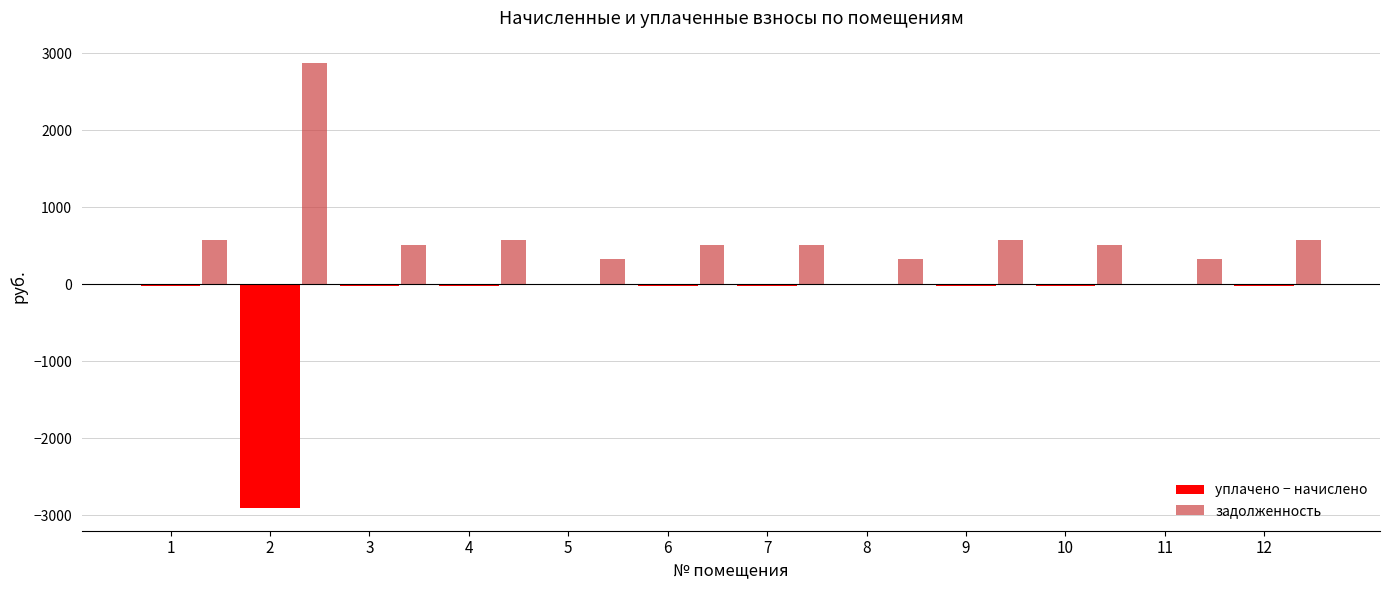

True or false: задолженность has a value of 910.1 at 4.

False